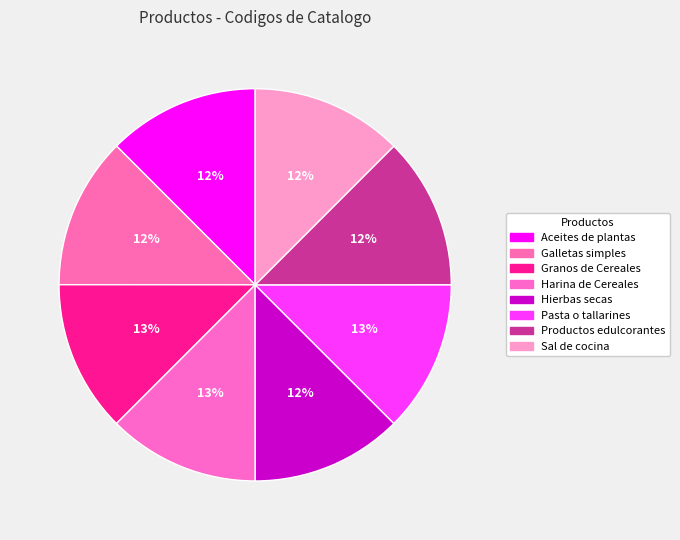

What percentage is NOT represented by Pasta o tallarines?

87.5%